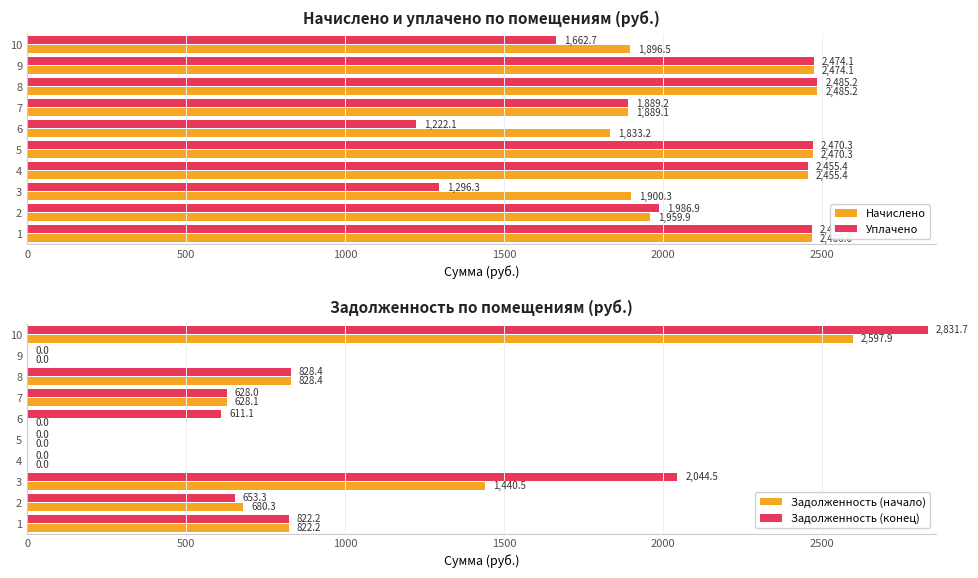

What is the difference between the Задолженность (конец) values at 4 and 6?

611.1